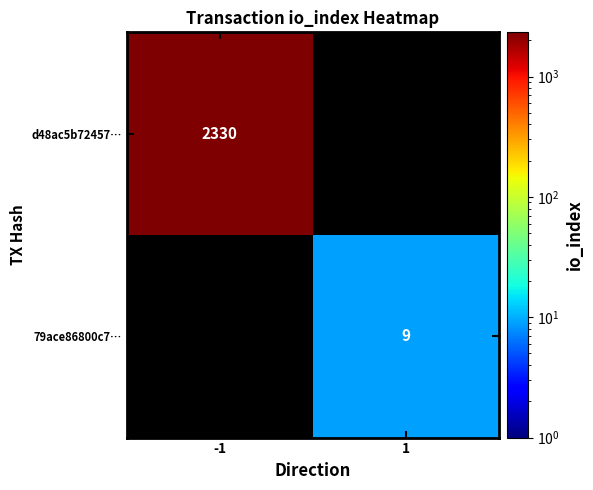

Is the value of d48ac5b72457… at -1 greater than the value of 79ace86800c7… at 1?

Yes